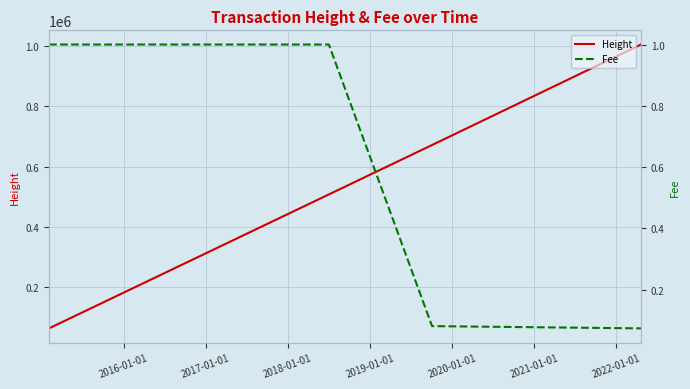

What is the average value of the Fee series?

0.8